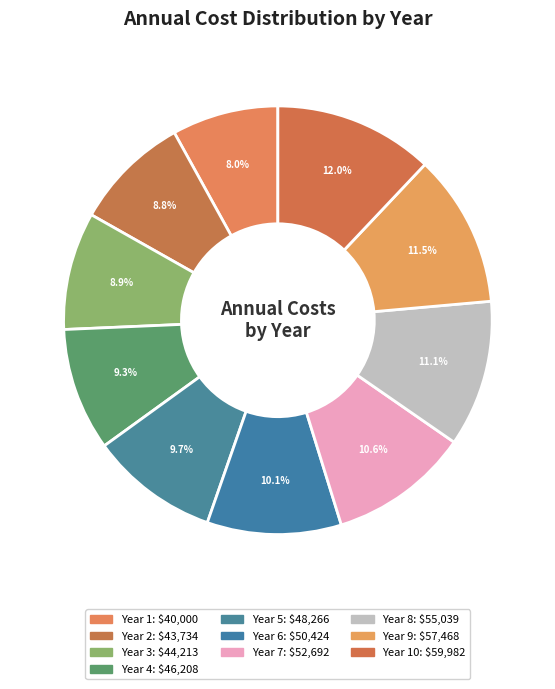

Does any single category account for the majority?

No